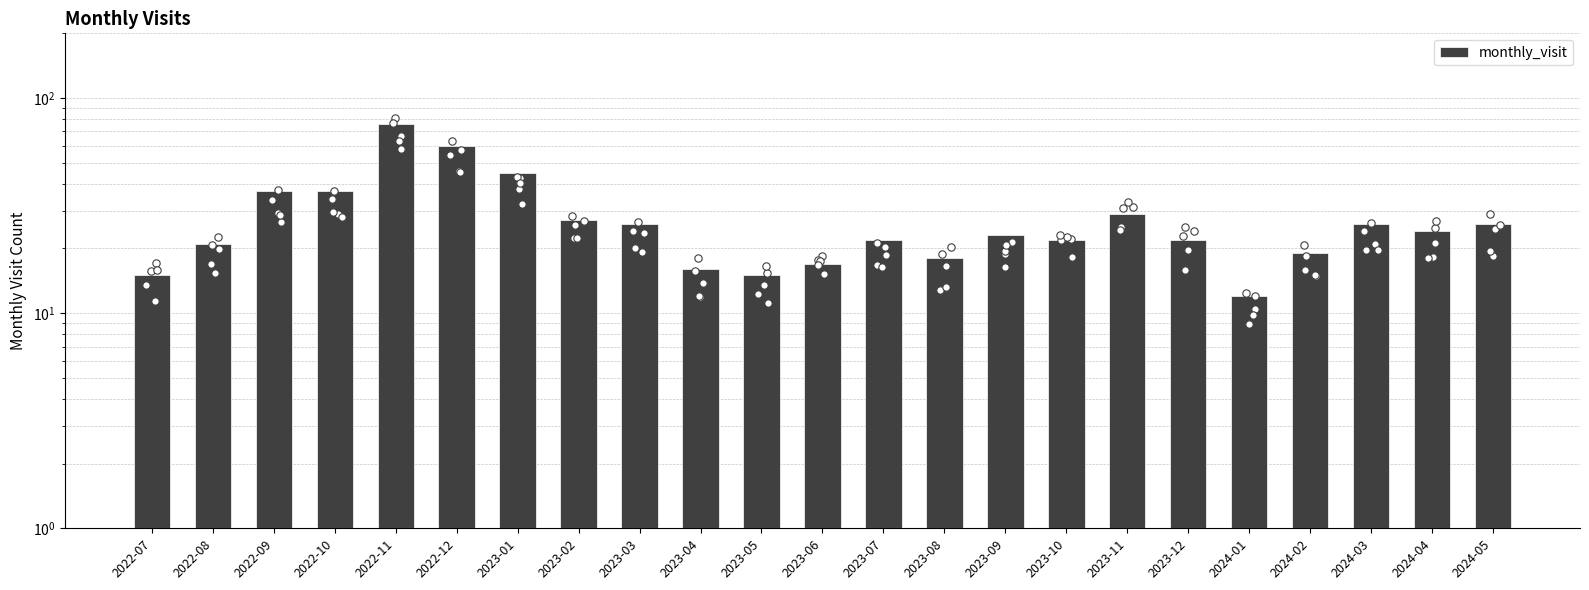

Which has a higher value, 2022-07 or 2023-09?

2023-09